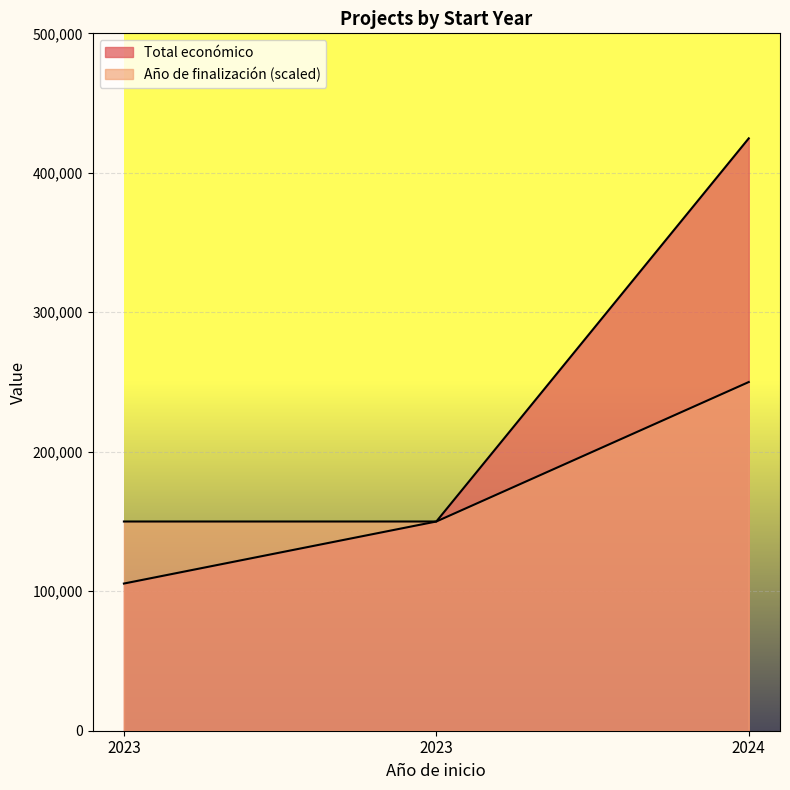

What is the total value across all series at 2024?

674720